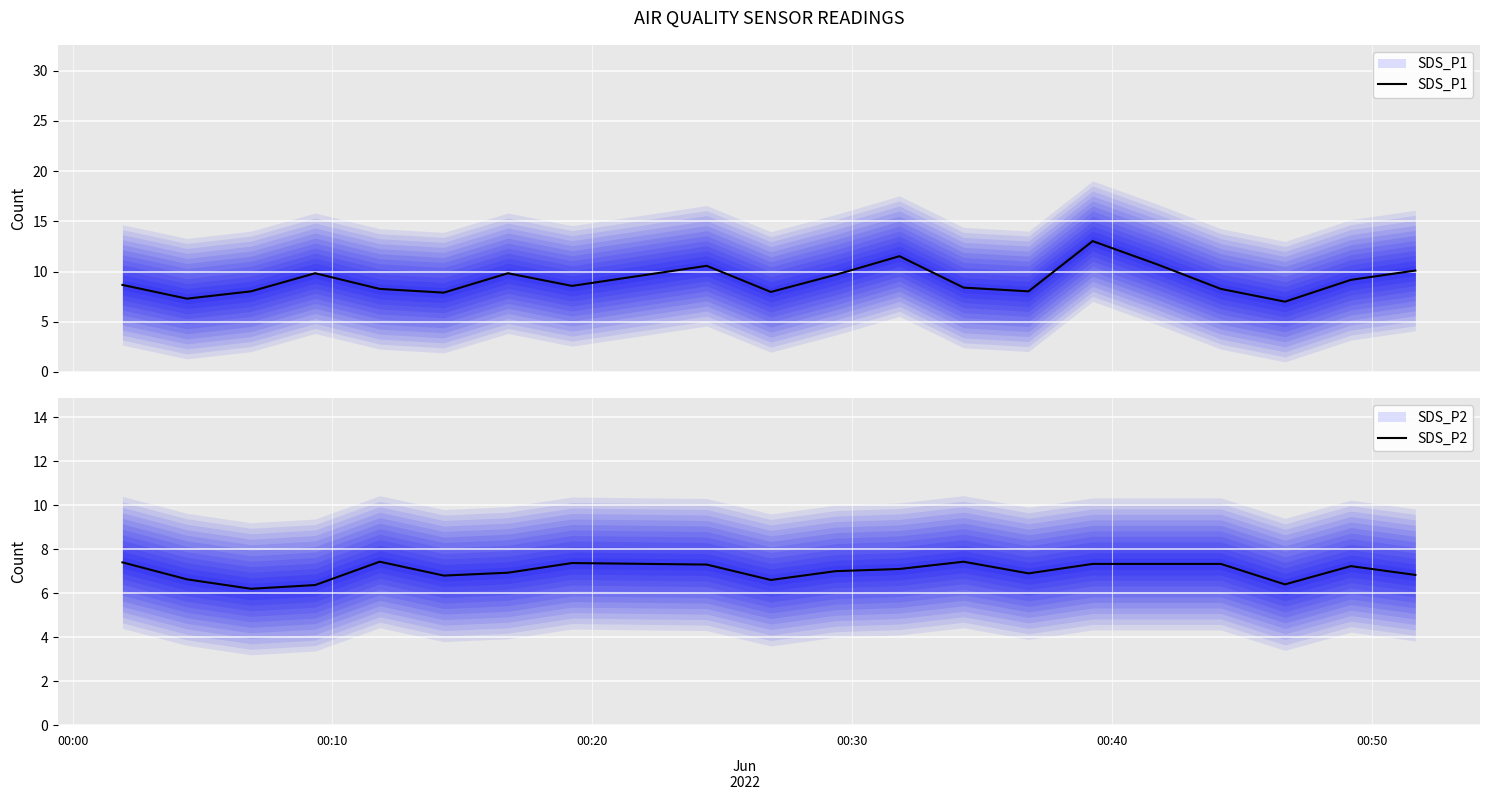

What is the difference between the highest and lowest values at 00:30?

3.5